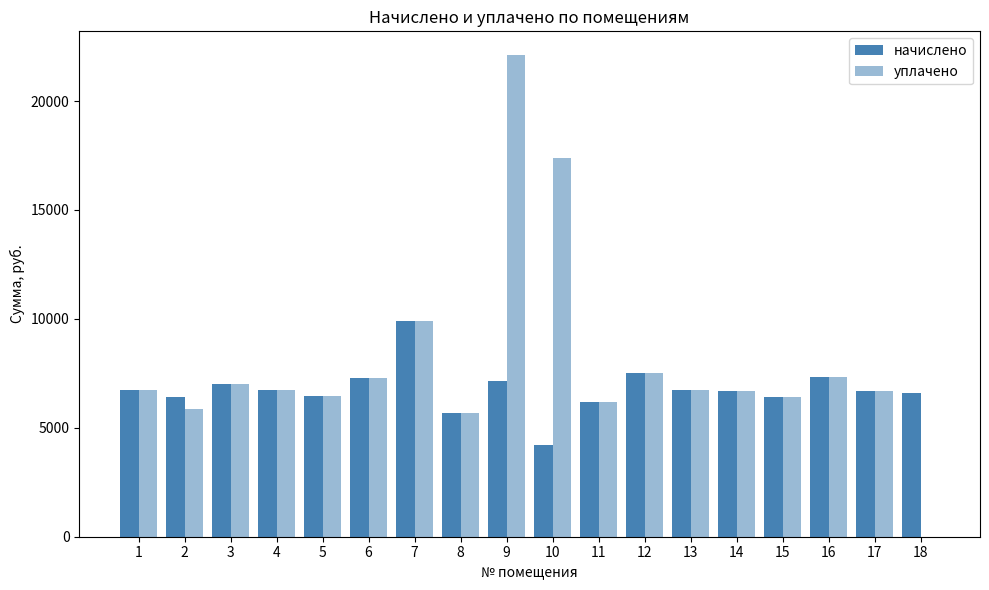

What is the sum of all уплачено values?

142757.7